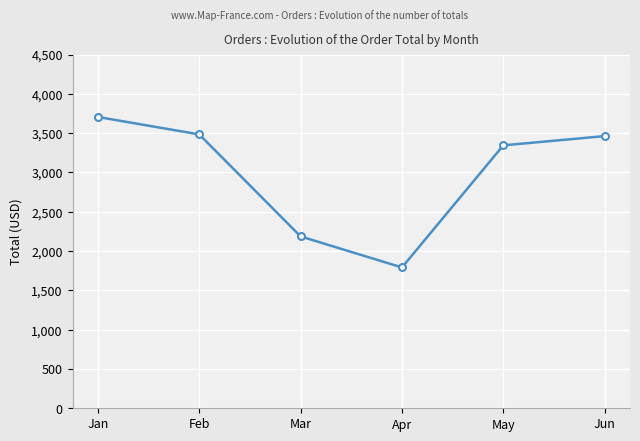

Reading left to right, extract all data points from this chart.

Jan=3706.6	Feb=3484.6	Mar=2186.5	Apr=1791.9	May=3345.6	Jun=3463.0